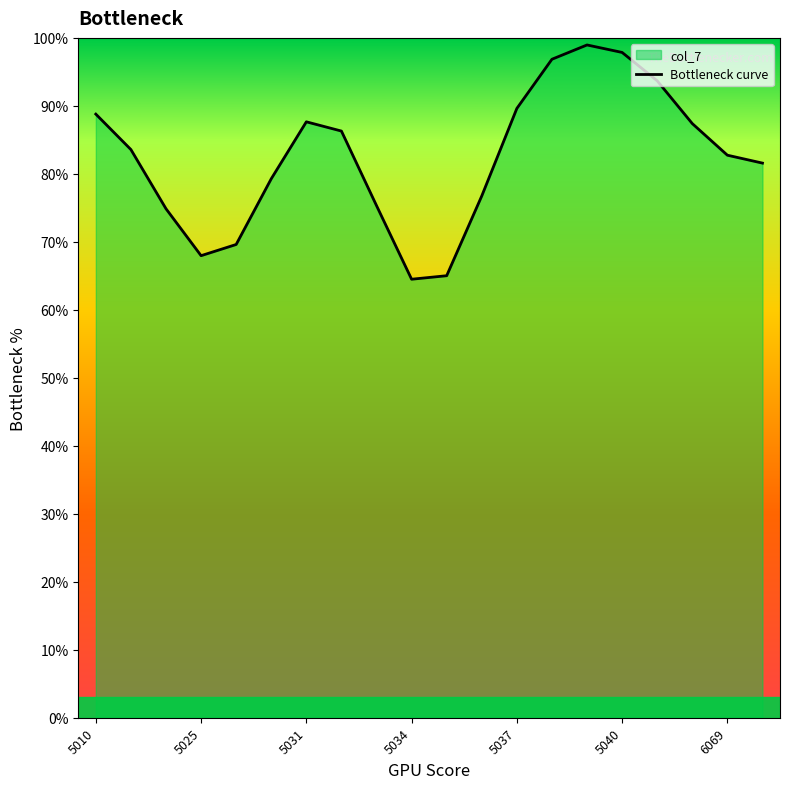

The value at 6069 is 82.7. True or false?

True